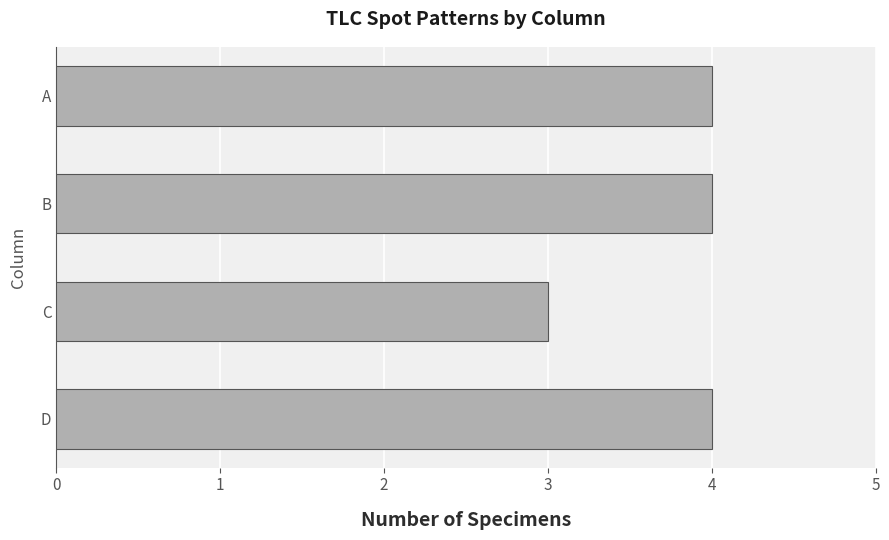

What is the sum of the values at A and B?

8